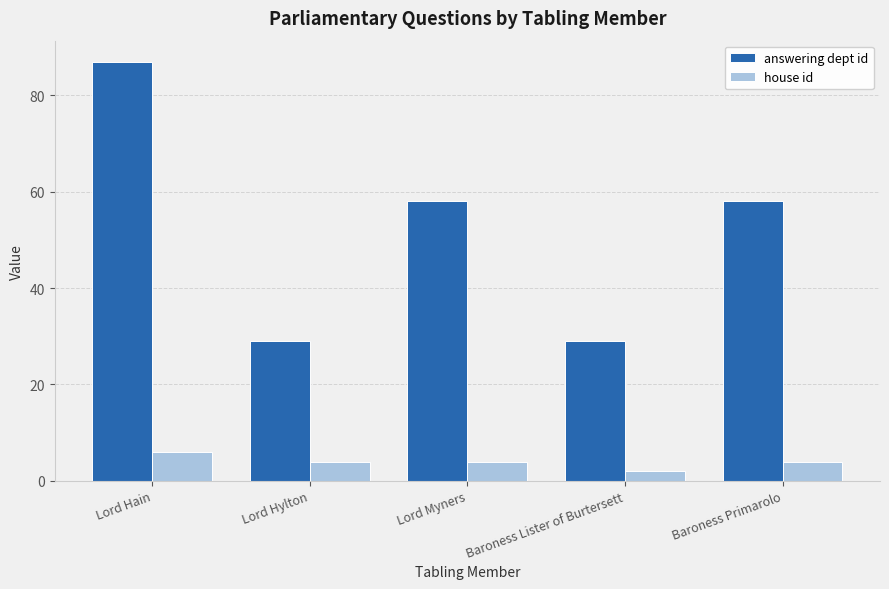

Is it true that house id equals 4 at Lord Myners?

True